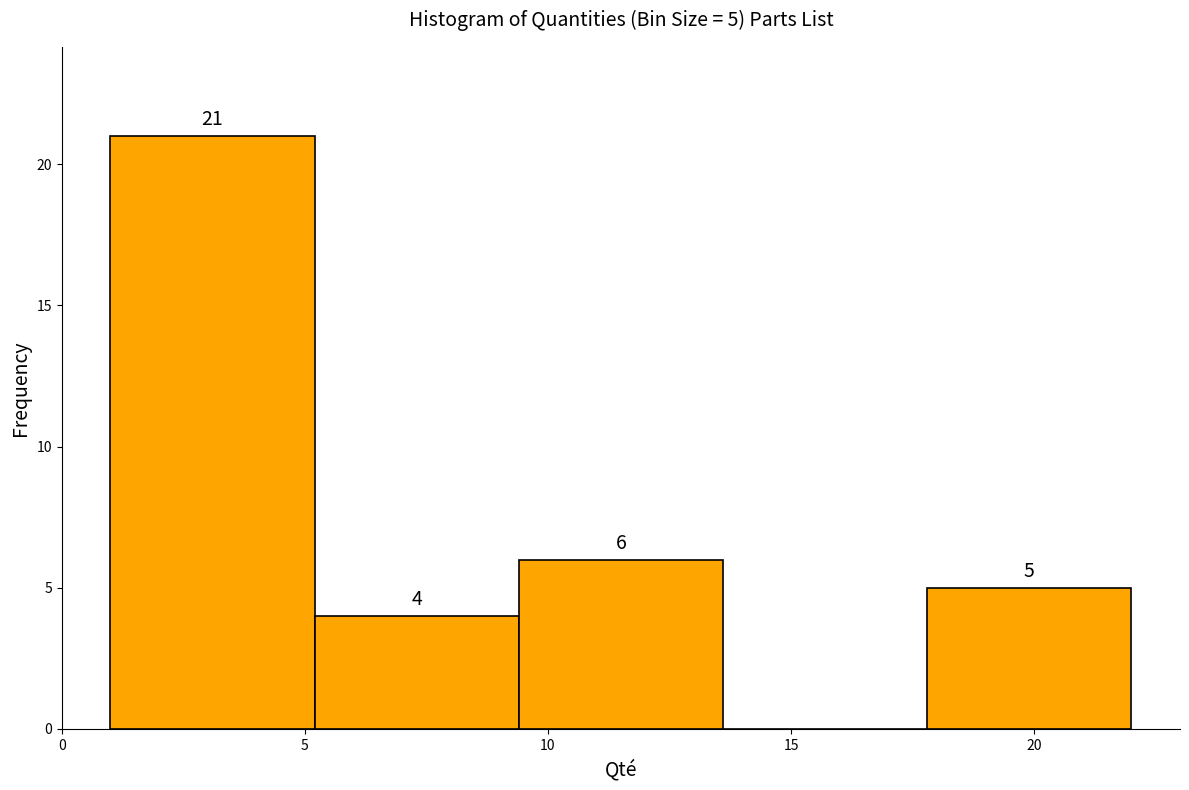

Which range on the x-axis has the tallest bar?

1.0 to 5.2